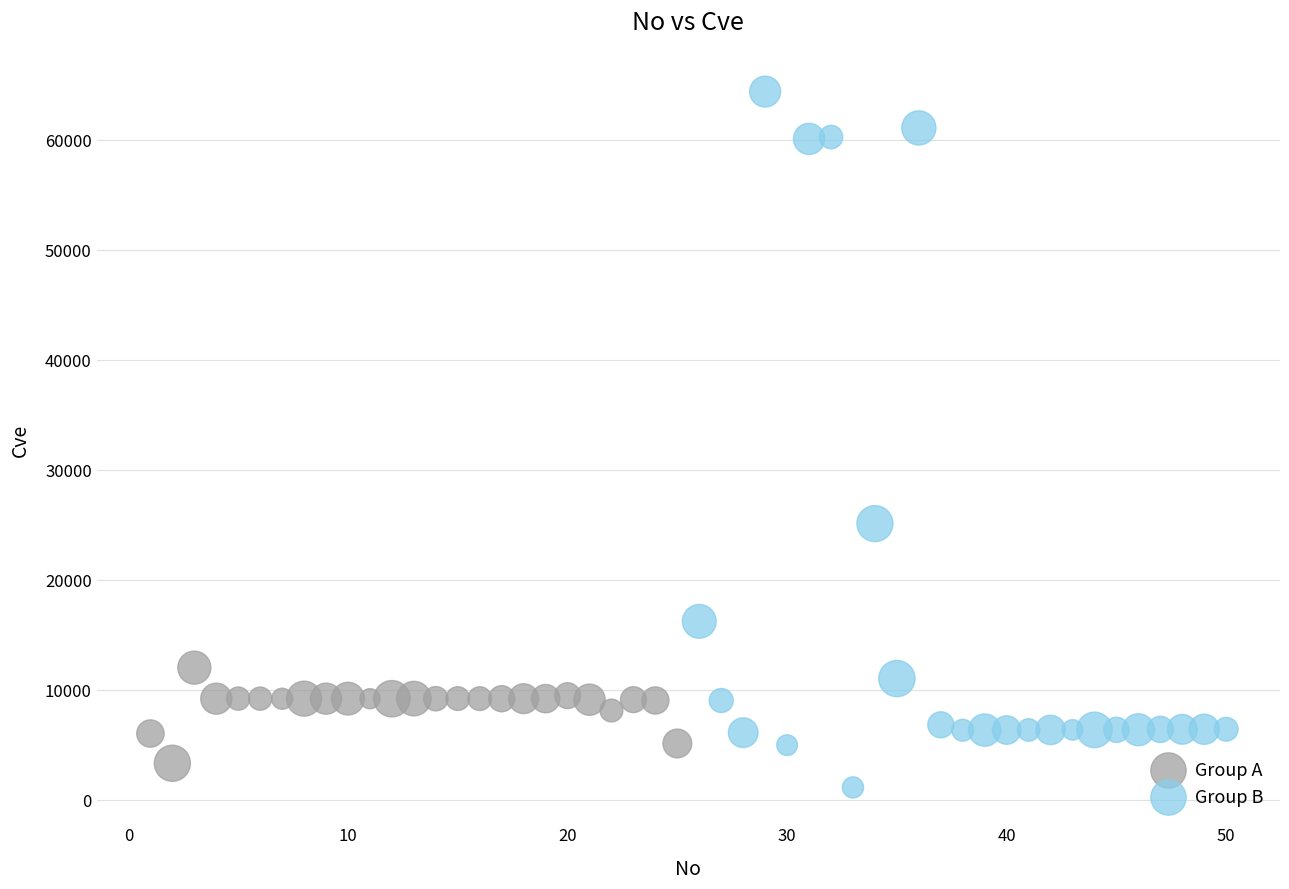

Which series contains the lowest Y value?

Group B